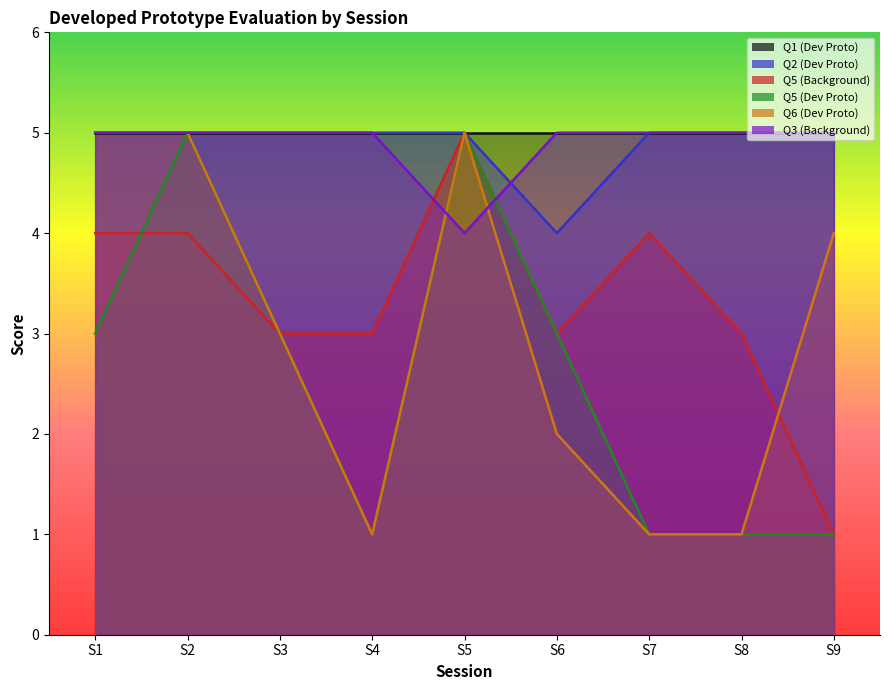

What is the approximate value of Q5 (Dev Proto) at S8?

1